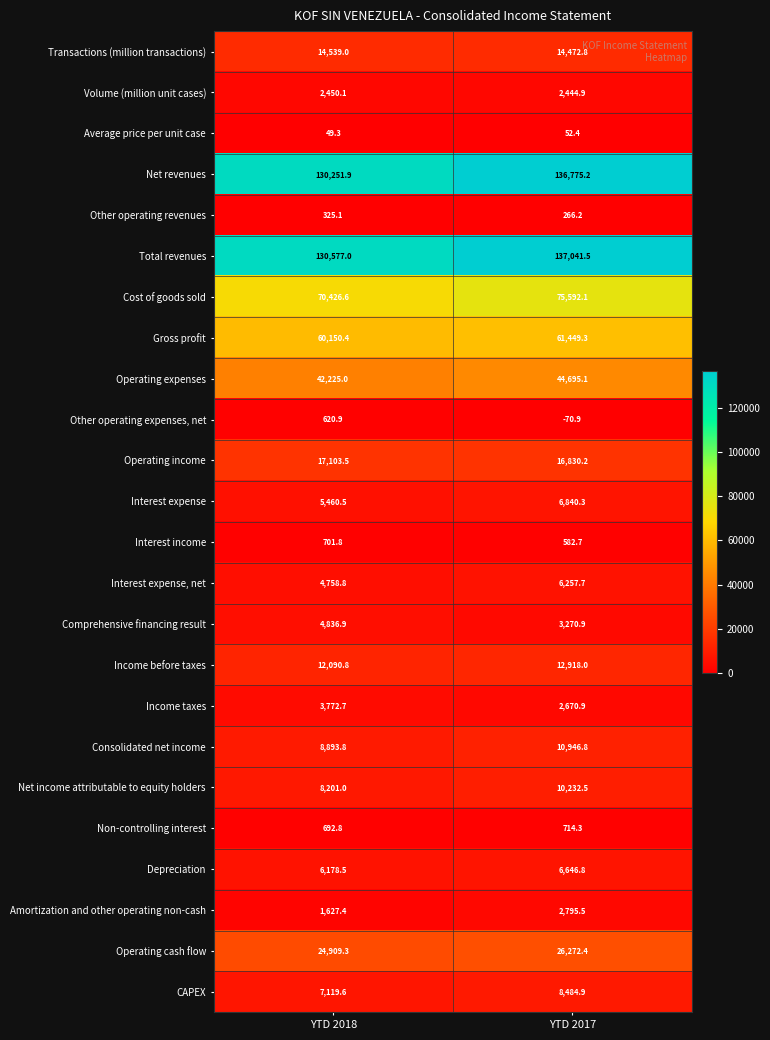

Is it true that Depreciation equals 6646.8 at YTD 2017?

True